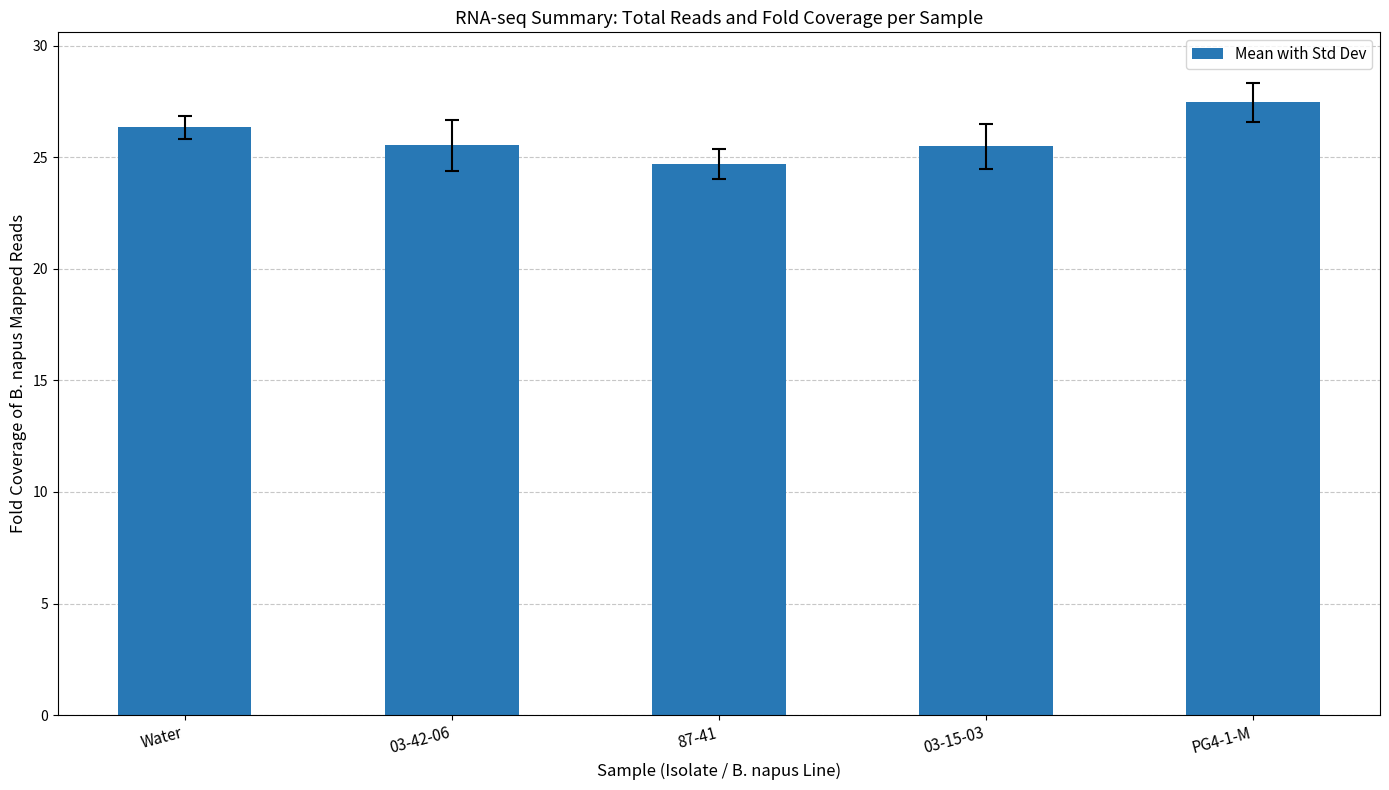

Which has a higher value, PG4-1-M or 87-41?

PG4-1-M